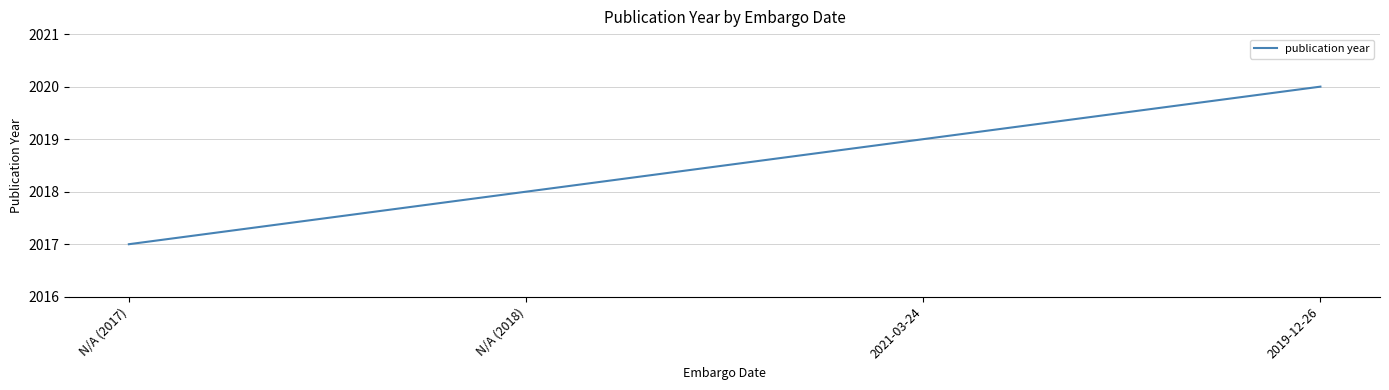

What is the difference between the values at 2019-12-26 and N/A (2018)?

2